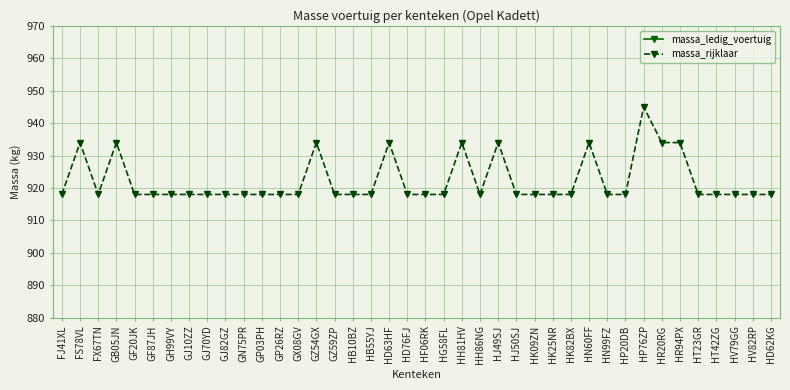

What is the value of the massa_rijklaar point at the 17th from the left?

918